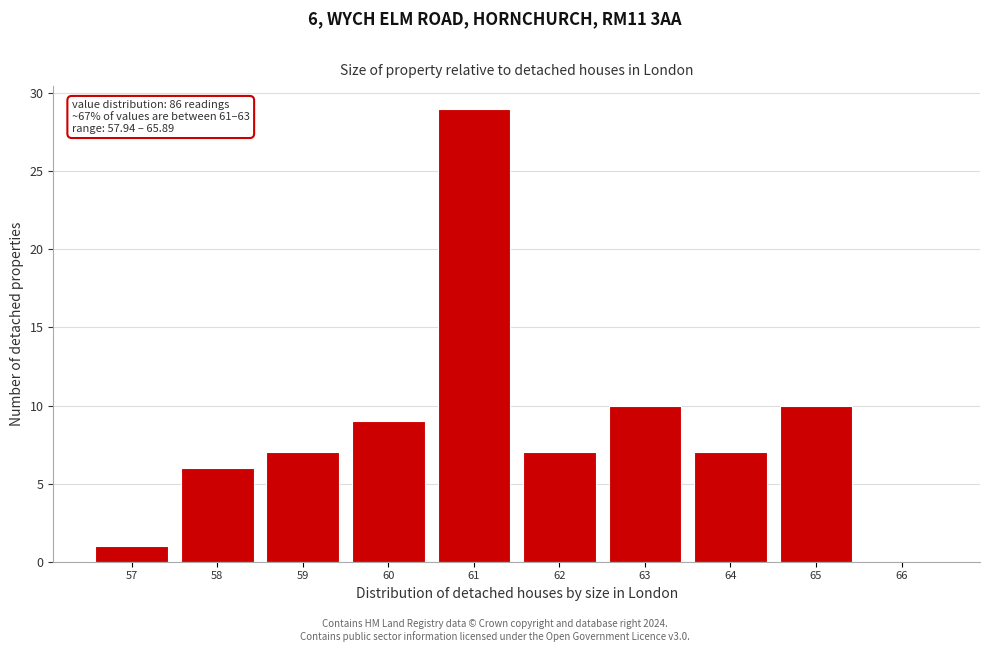

Reading right to left, transcribe all the data shown in this chart.

66=0	65=10	64=7	63=10	62=7	61=29	60=9	59=7	58=6	57=1